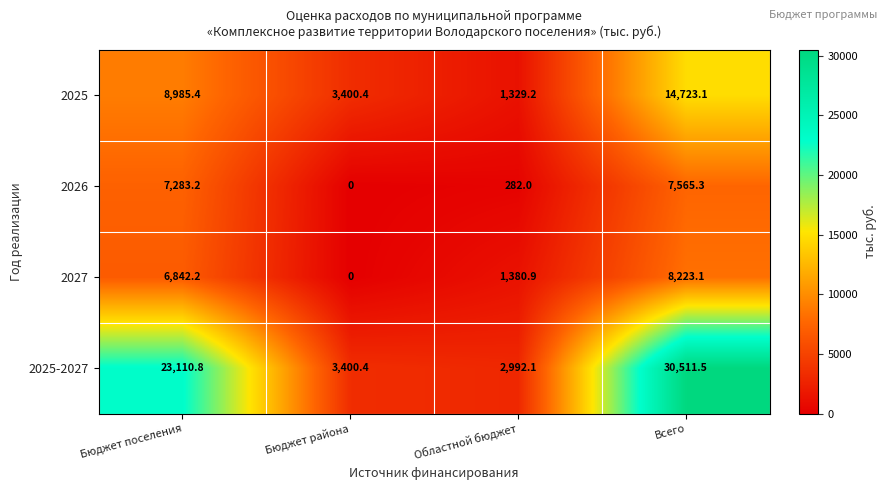

Which series has the widest spread of values?

2025-2027